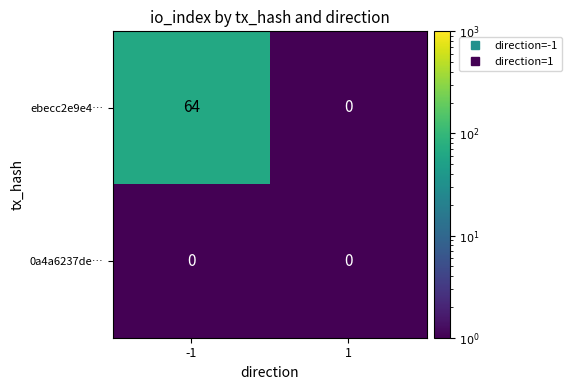

Reading right to left, list all the values displayed in this chart.

ebecc2e9e4…: 0	64
0a4a6237de…: 0	0